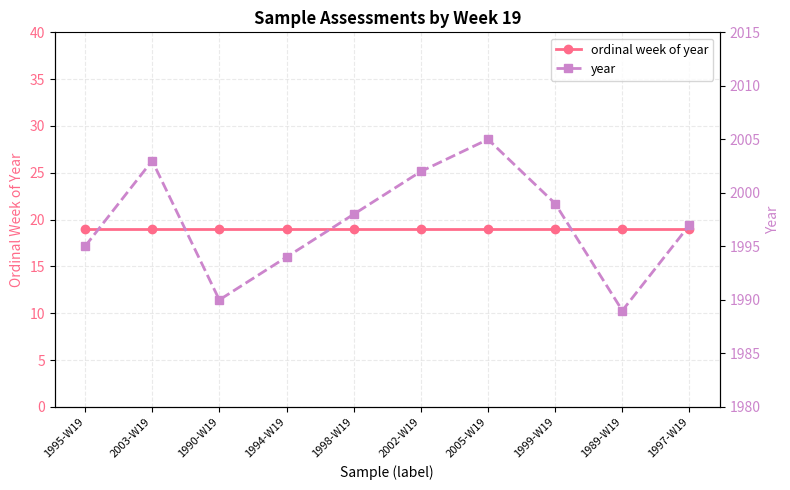

What is the greatest value displayed?

2005